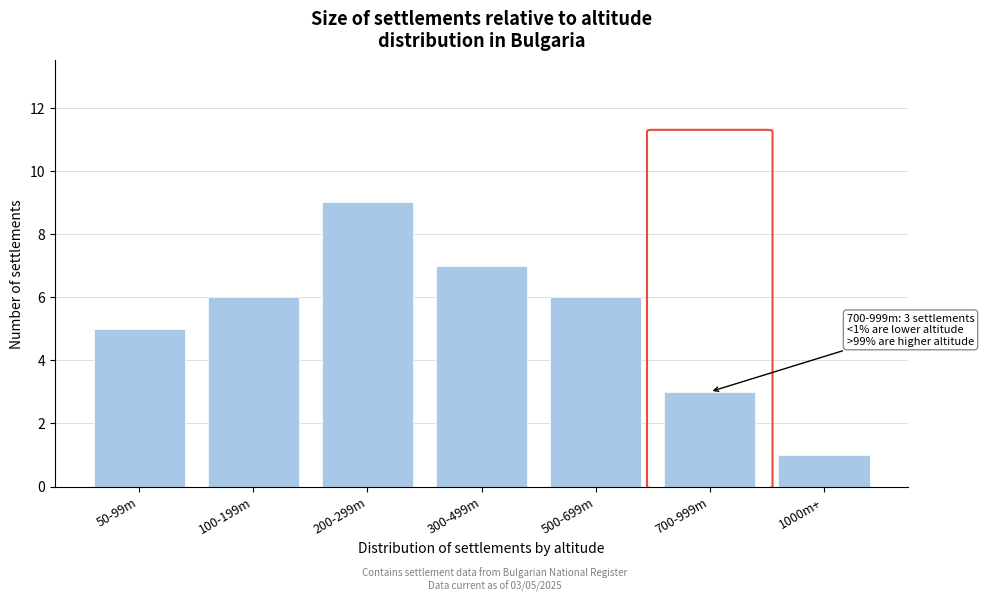

Reading left to right, list all the values displayed in this chart.

50-99m=5	100-199m=6	200-299m=9	300-499m=7	500-699m=6	700-999m=3	1000m+=1